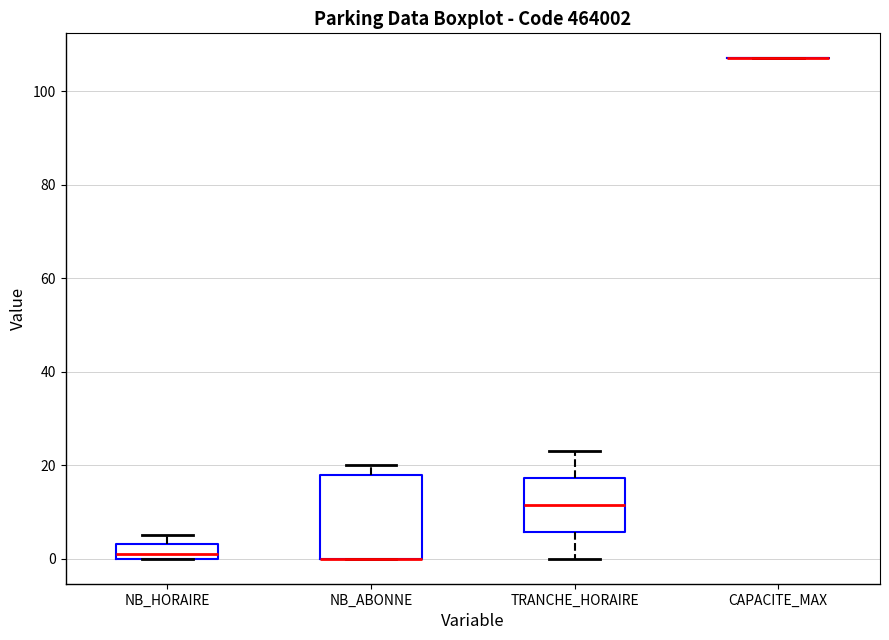

Where is the lower edge of the box for NB_ABONNE on the y-axis? The values are not printed on the chart, so give them approximately, as read against the axis.

0